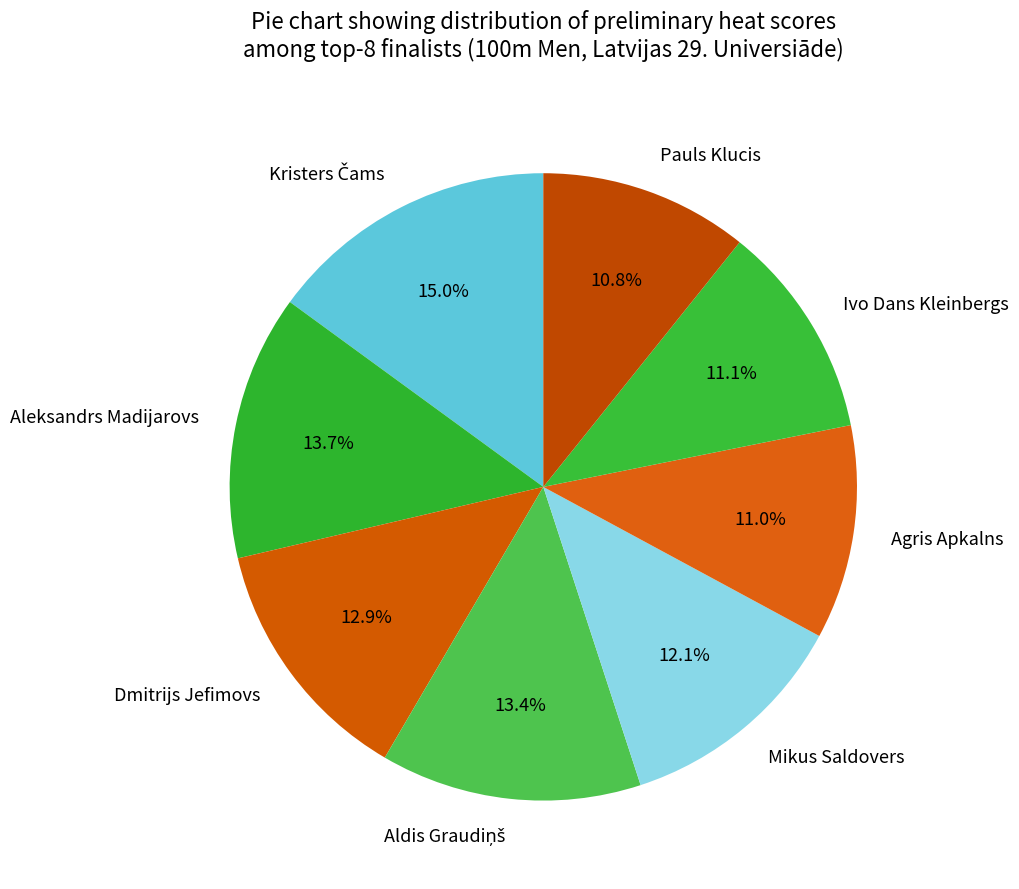

What percentage do Dmitrijs Jefimovs and Pauls Klucis together represent?

23.7%